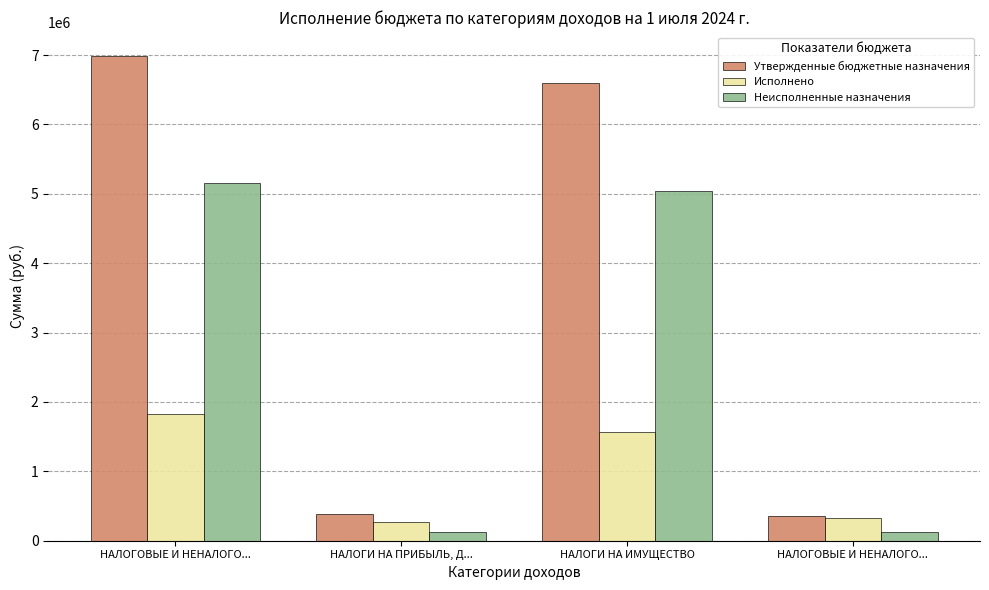

The value of Утвержденные бюджетные назначения at НАЛОГИ НА ИМУЩЕСТВО is 6599000.0. True or false?

True